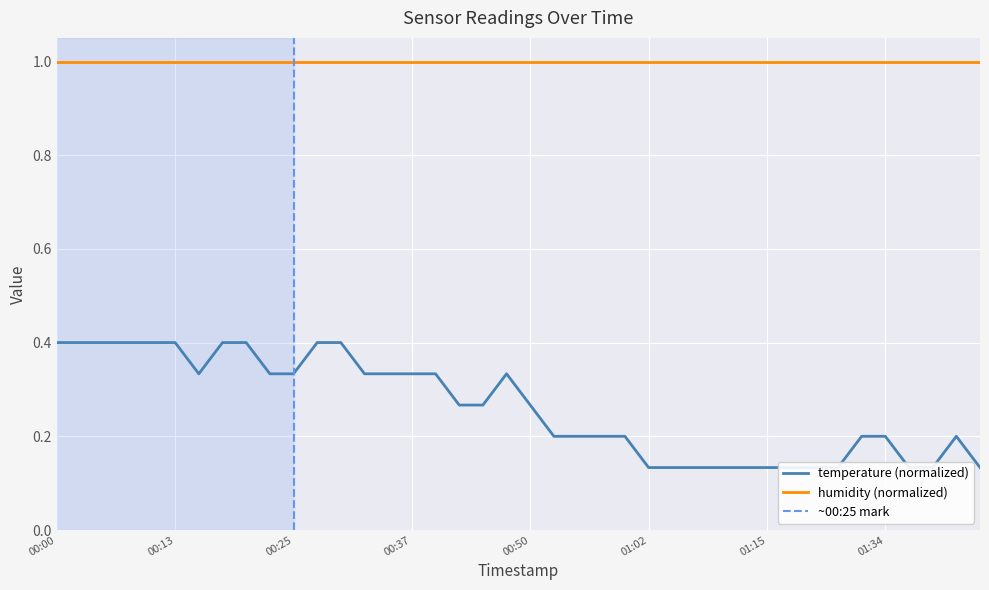

What is the smallest value displayed?

0.1